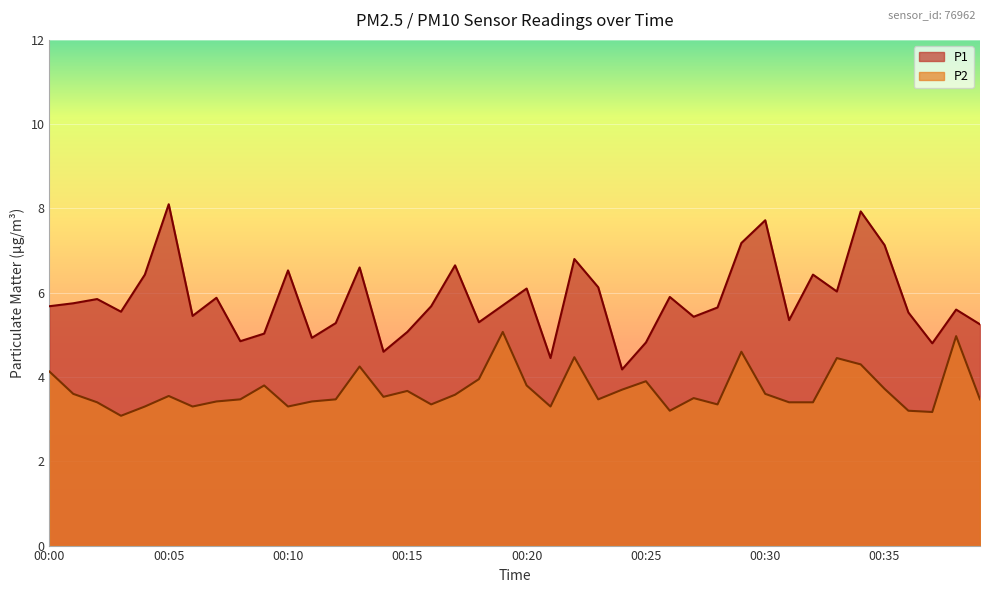

List the series in order of their peak value, lowest first.

P2, P1